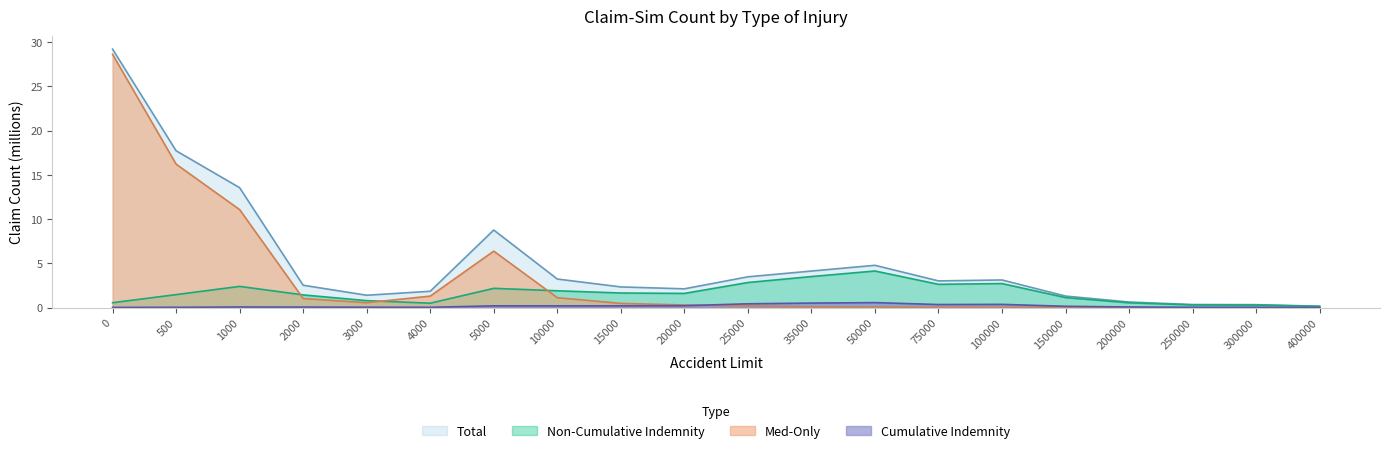

In Med-Only, how many points are lower than both neighbors (excluding endpoints)?

2